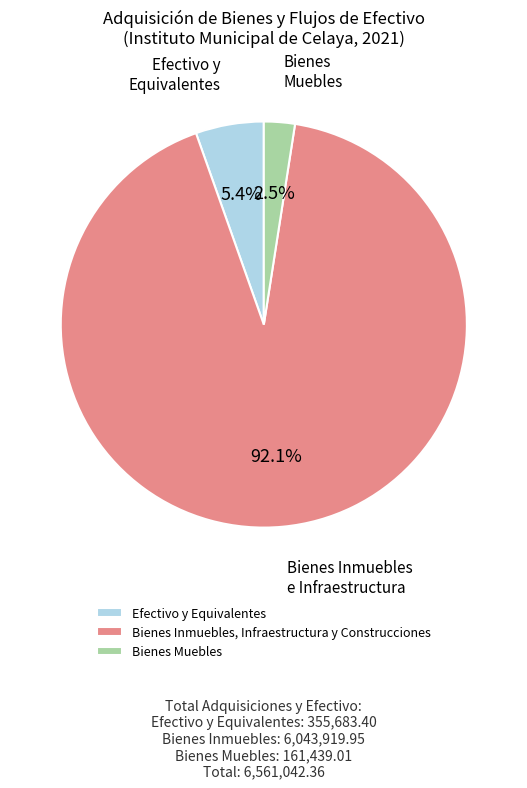

Does any single category account for the majority?

Yes